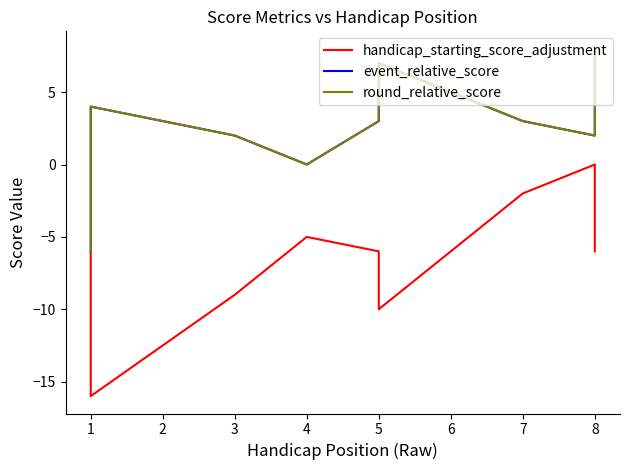

Rank the series at 1 from lowest to highest value.

handicap_starting_score_adjustment, event_relative_score, round_relative_score